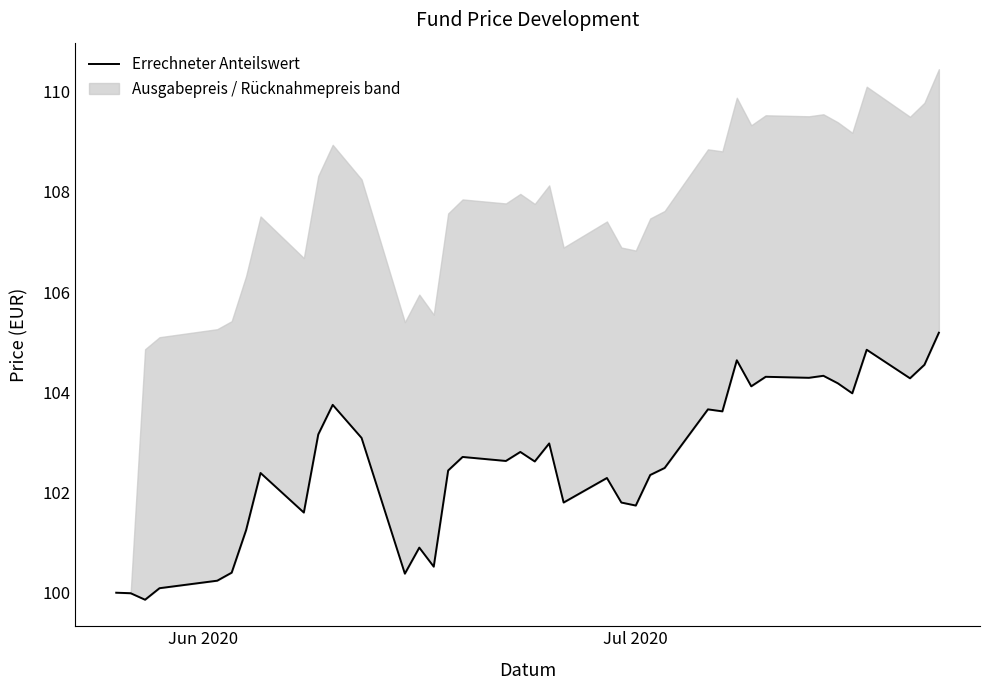

Reading left to right, what are all the values shown in this chart?

100.0	100.0	99.9	100.1	100.2	100.4	101.2	102.4	101.6	103.2	103.8	103.1	100.4	100.9	100.5	102.4	102.7	102.6	102.8	102.6	103.0	101.8	102.3	101.8	101.7	102.3	102.5	103.7	103.6	104.6	104.1	104.3	104.3	104.3	104.2	104.0	104.8	104.3	104.5	105.2